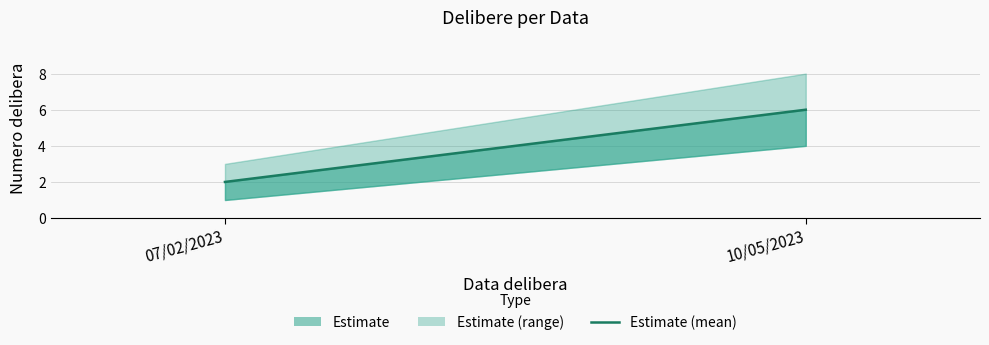

What is the ratio of the value at 10/05/2023 to the value at 07/02/2023?

3.0